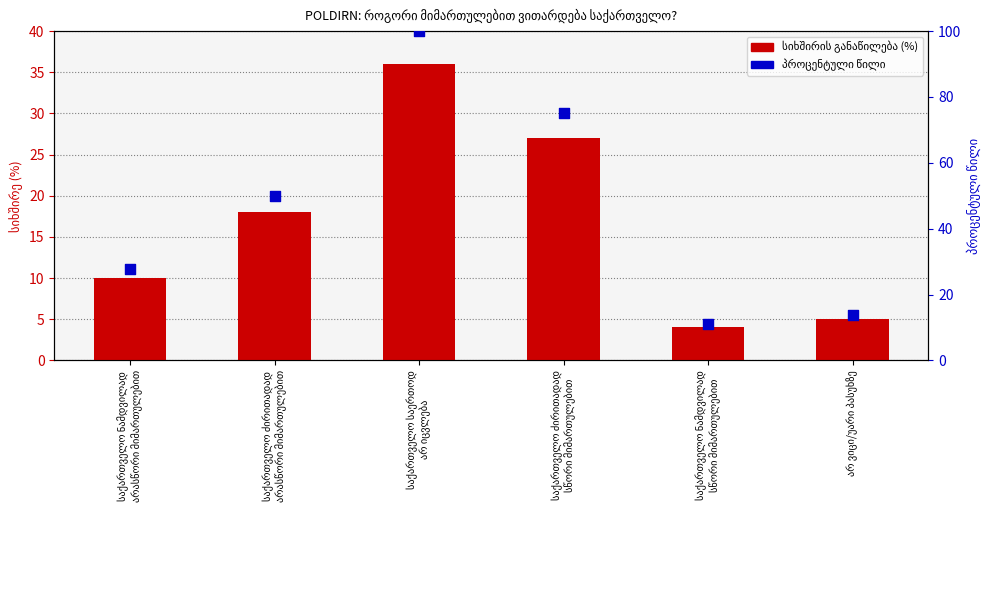

Which series has the largest total across all categories?

პროცენტული წილი